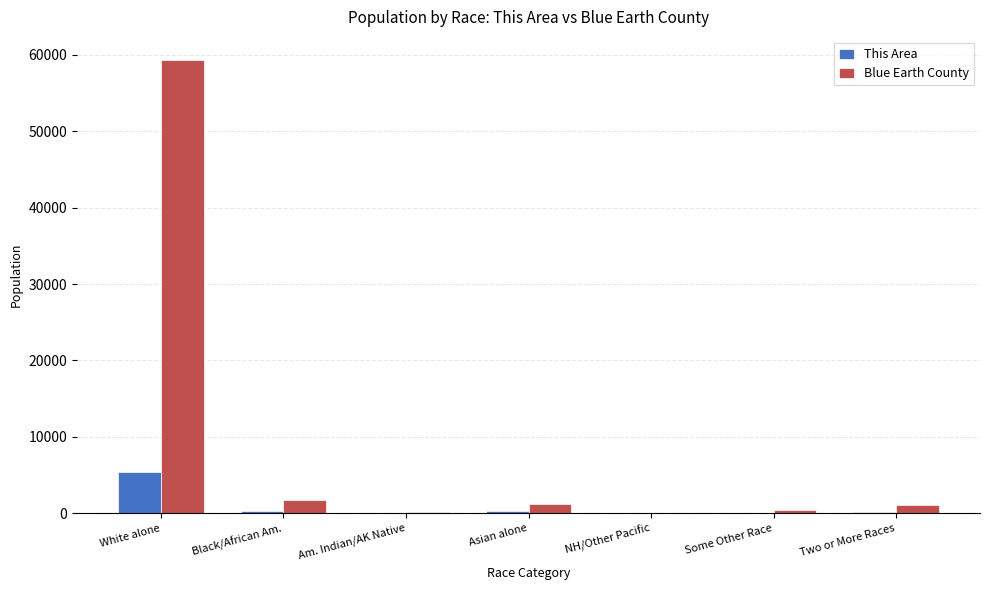

What is the maximum value shown in the chart?

59400